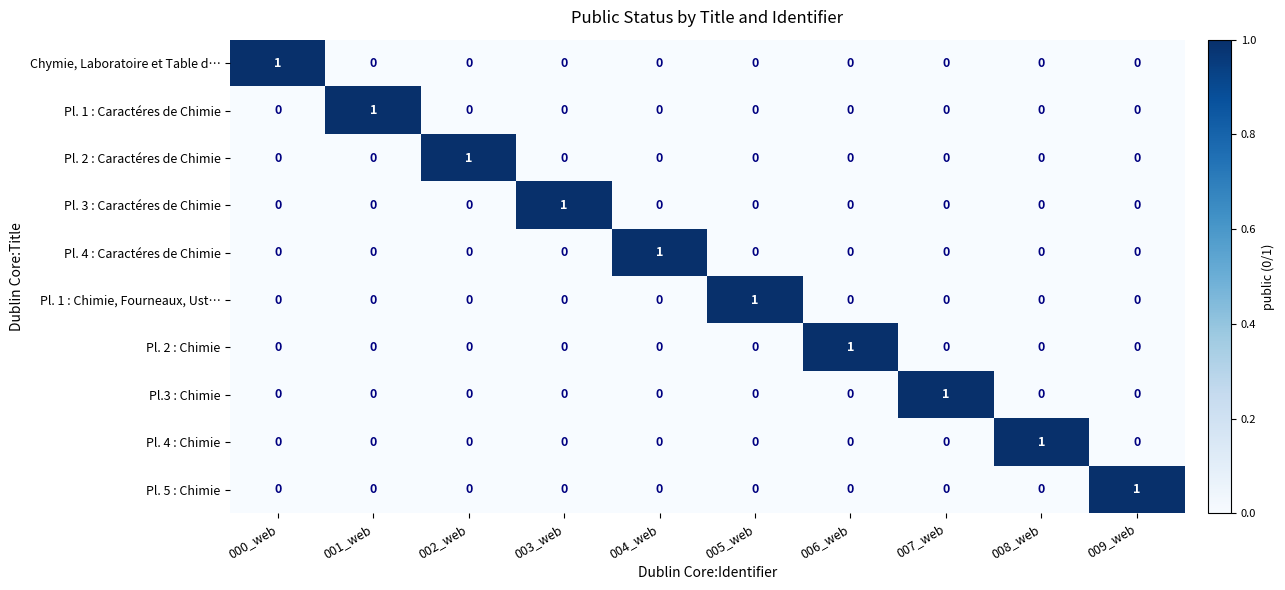

At which label does Pl.3 : Chimie reach its peak?

007_web